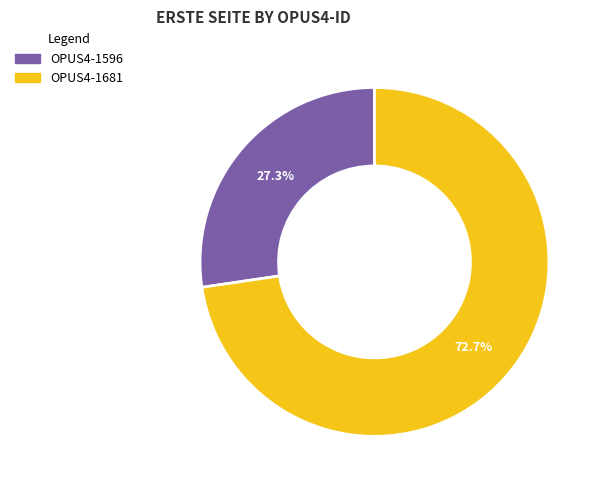

How many slices are in this pie chart?

2